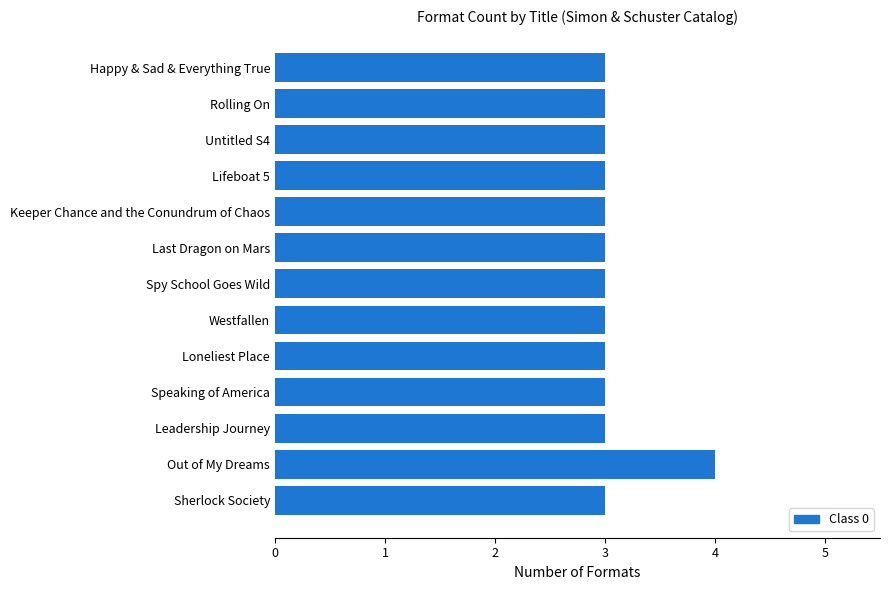

Which category has the highest value across all series?

Out of My Dreams